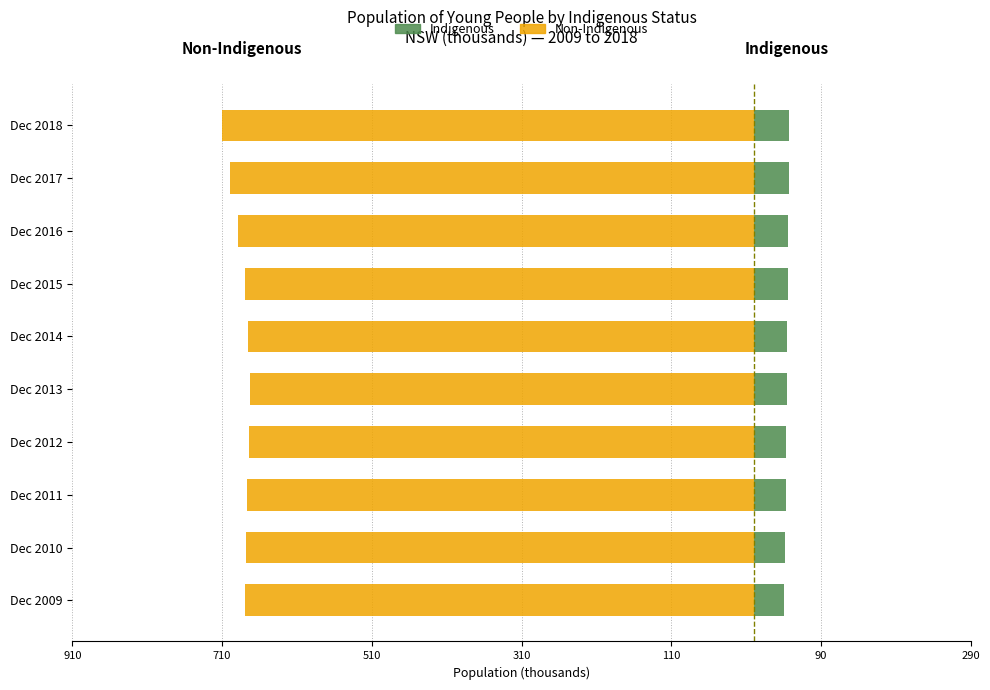

What is the sum of all Indigenous values?

444.8